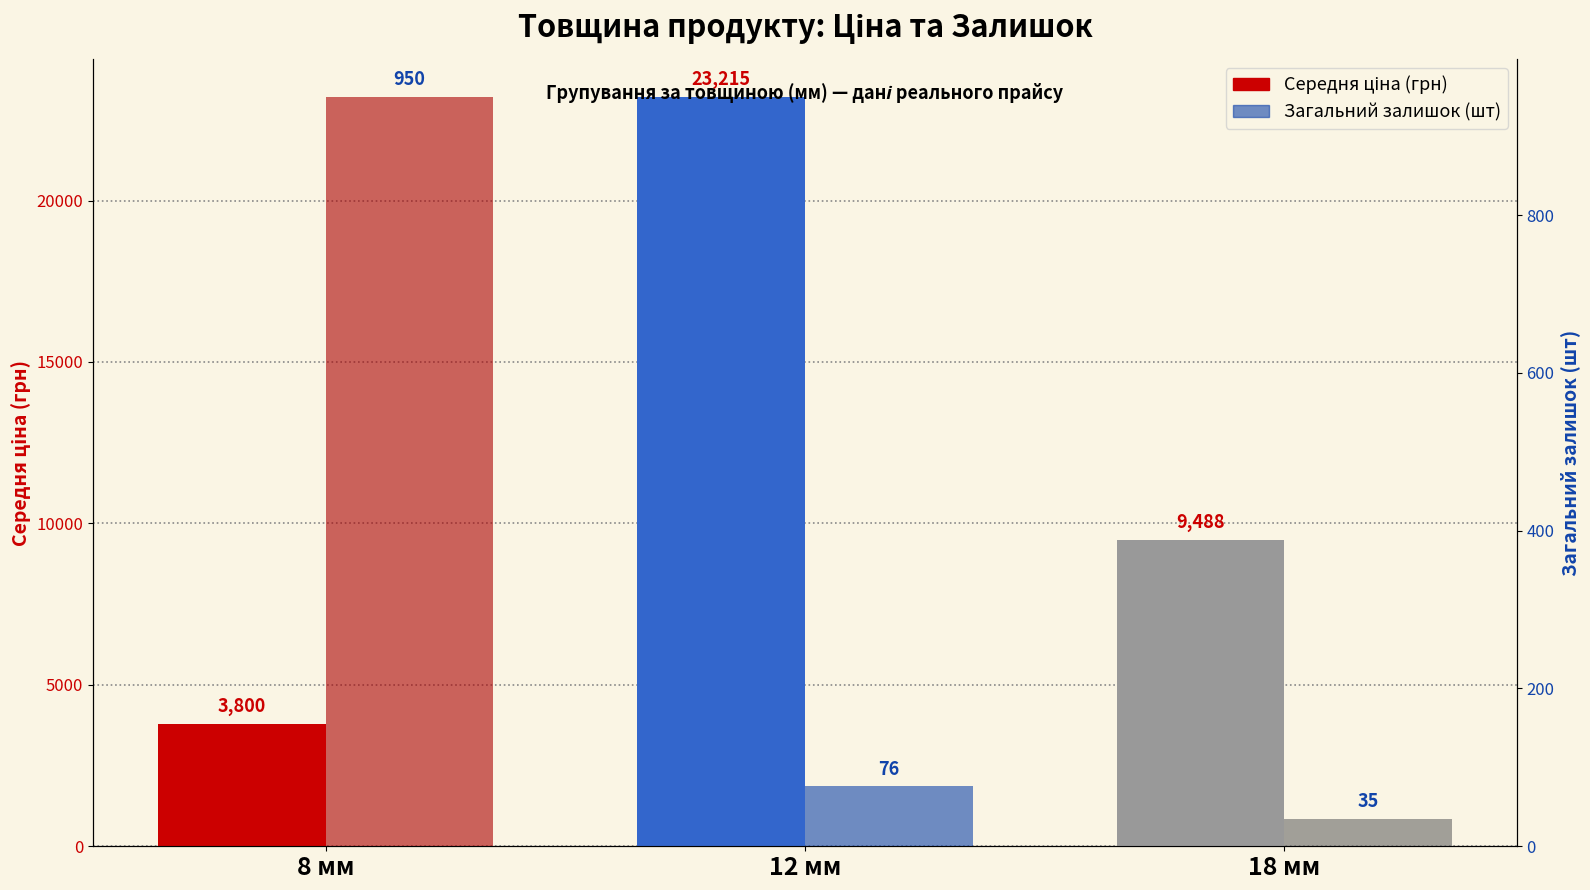

Which has a higher value, 8 мм or 18 мм?

18 мм